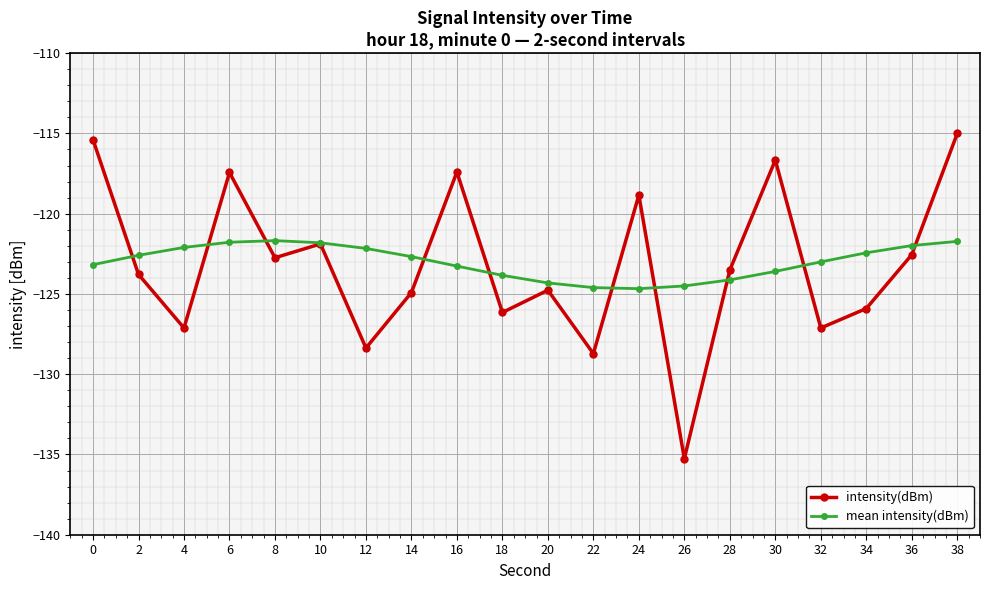

What is the sum of the intensity(dBm) values at 12 and 30?

-245.0